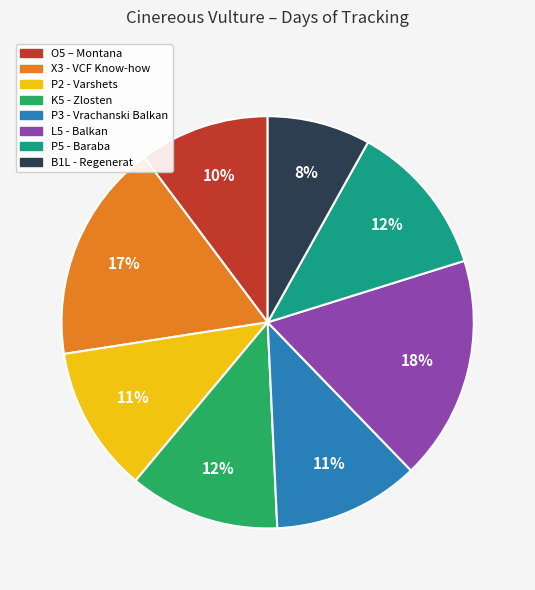

Is the sum of K5 - Zlosten and B1L - Regenerat greater than half?

No